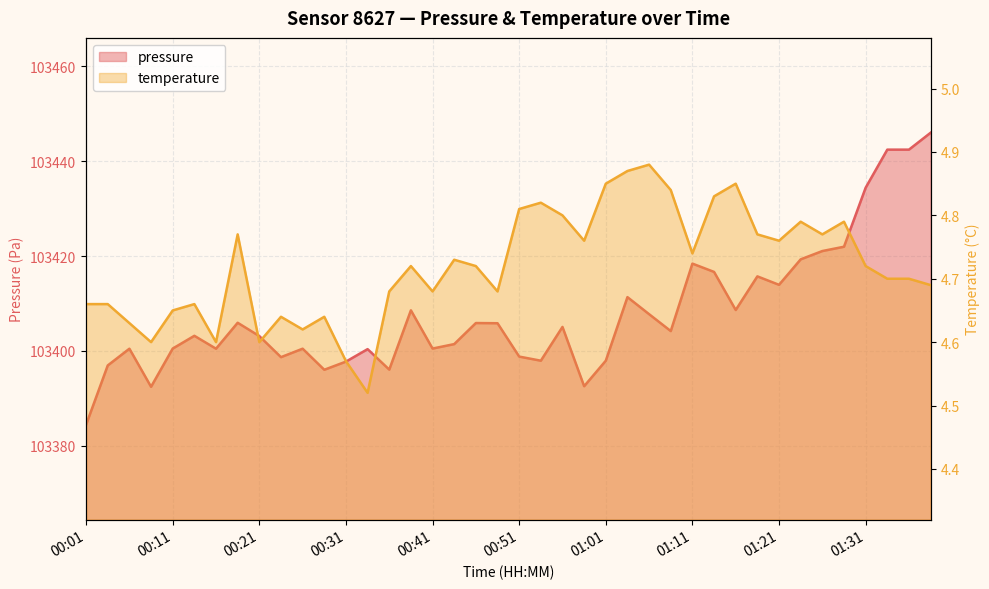

At which label is pressure closest to 103415?

01:18